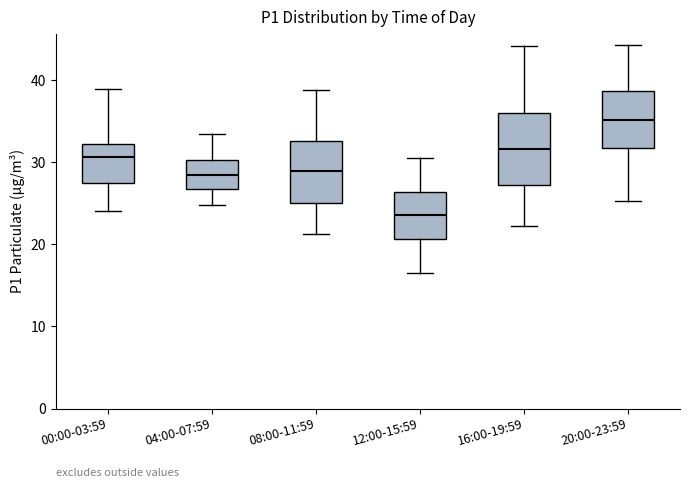

Reading left to right, transcribe this box plot: for each box, give where its median line is, the range the box spans, and where its two whiskers end, as read against the y-axis. The values are not printed on the chart, so give them approximately, as read against the axis.

00:00-03:59: median 31, box 27 to 32, whiskers 24 to 39
04:00-07:59: median 28, box 27 to 30, whiskers 25 to 33
08:00-11:59: median 29, box 25 to 33, whiskers 21 to 39
12:00-15:59: median 24, box 21 to 26, whiskers 17 to 31
16:00-19:59: median 32, box 27 to 36, whiskers 22 to 44
20:00-23:59: median 35, box 32 to 39, whiskers 25 to 44